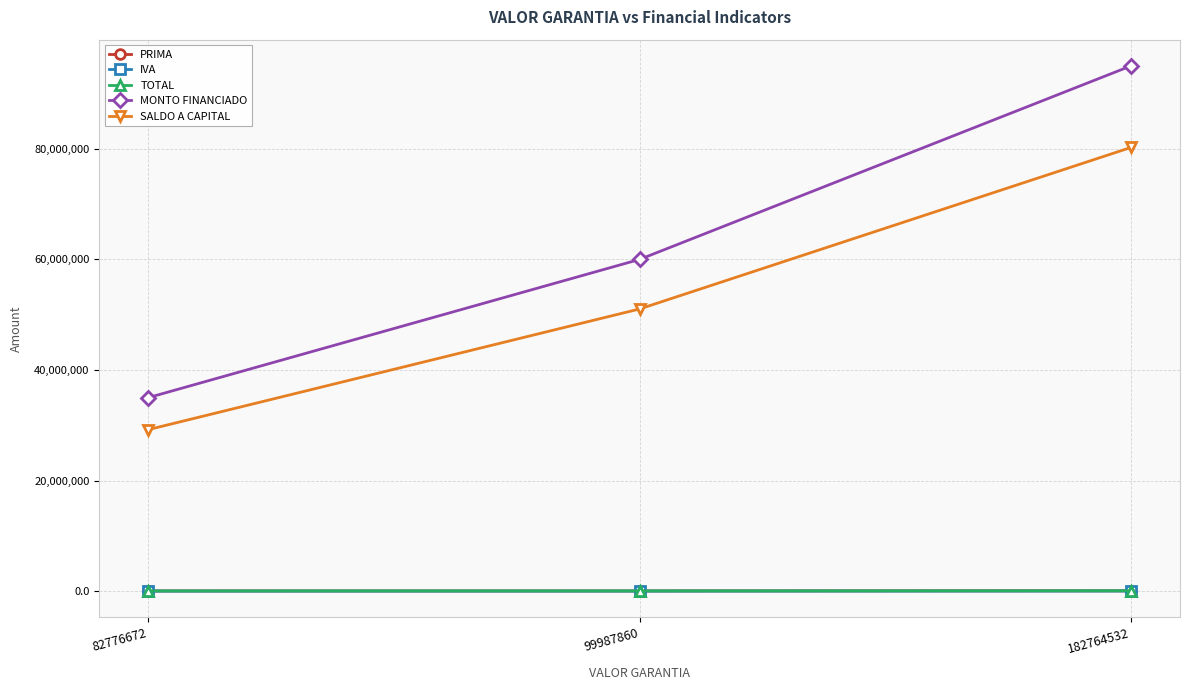

What is the difference between the SALDO A CAPITAL values at 99987860 and 182764532?

29209906.1